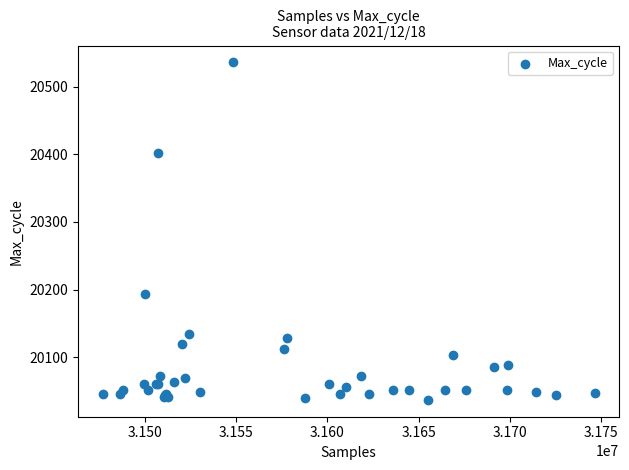

What Y value in the scatter plot is closest to 20286?

20194